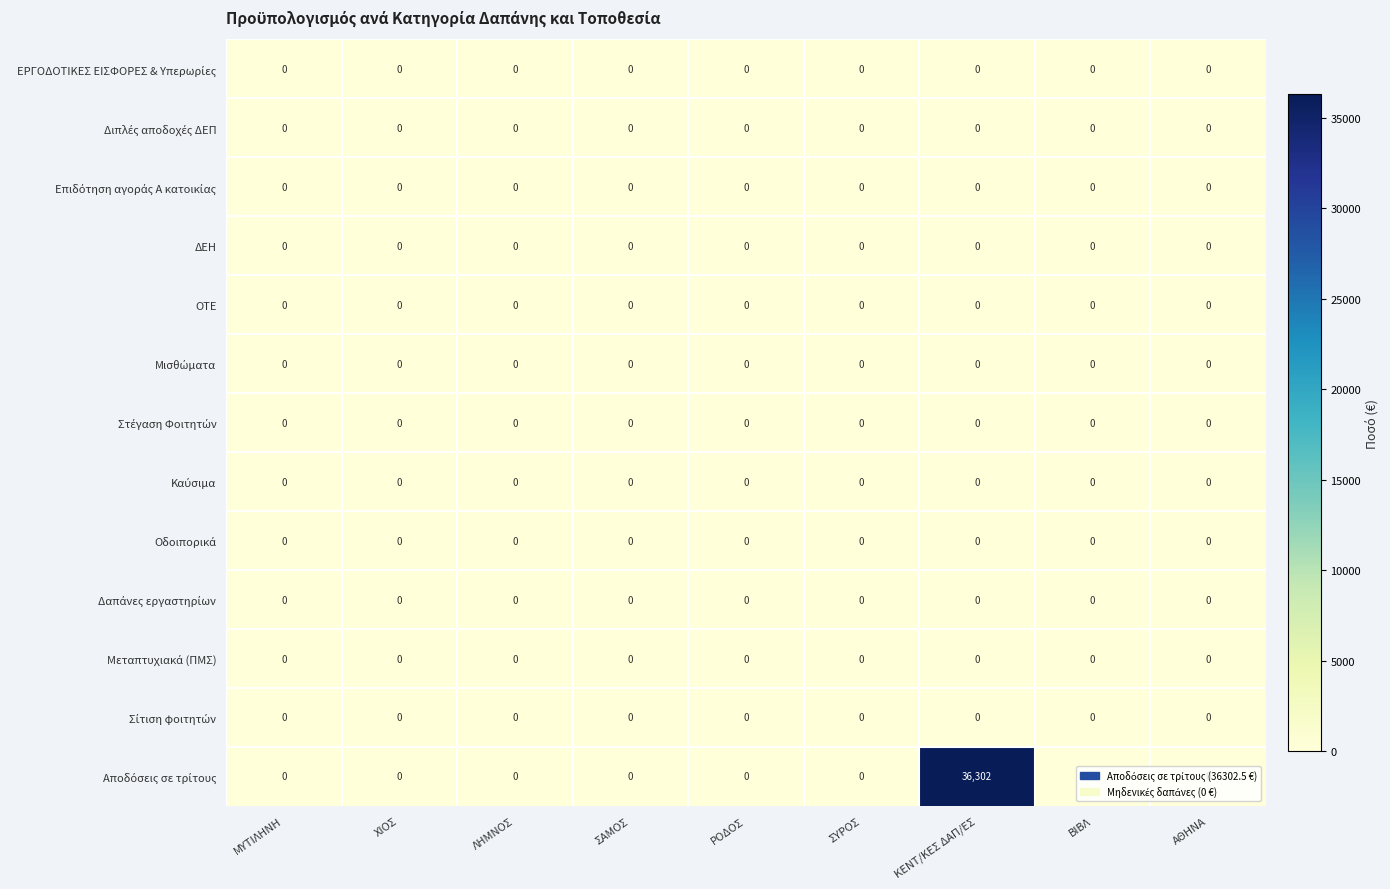

Which label corresponds to the largest value in the chart?

ΚΕΝΤ/ΚΕΣ ΔΑΠ/ΕΣ